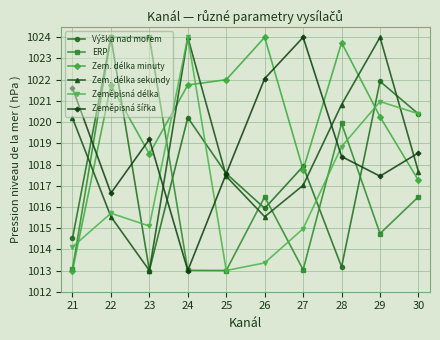

True or false: ERP and Zem. délka sekundy intersect in this chart.

True